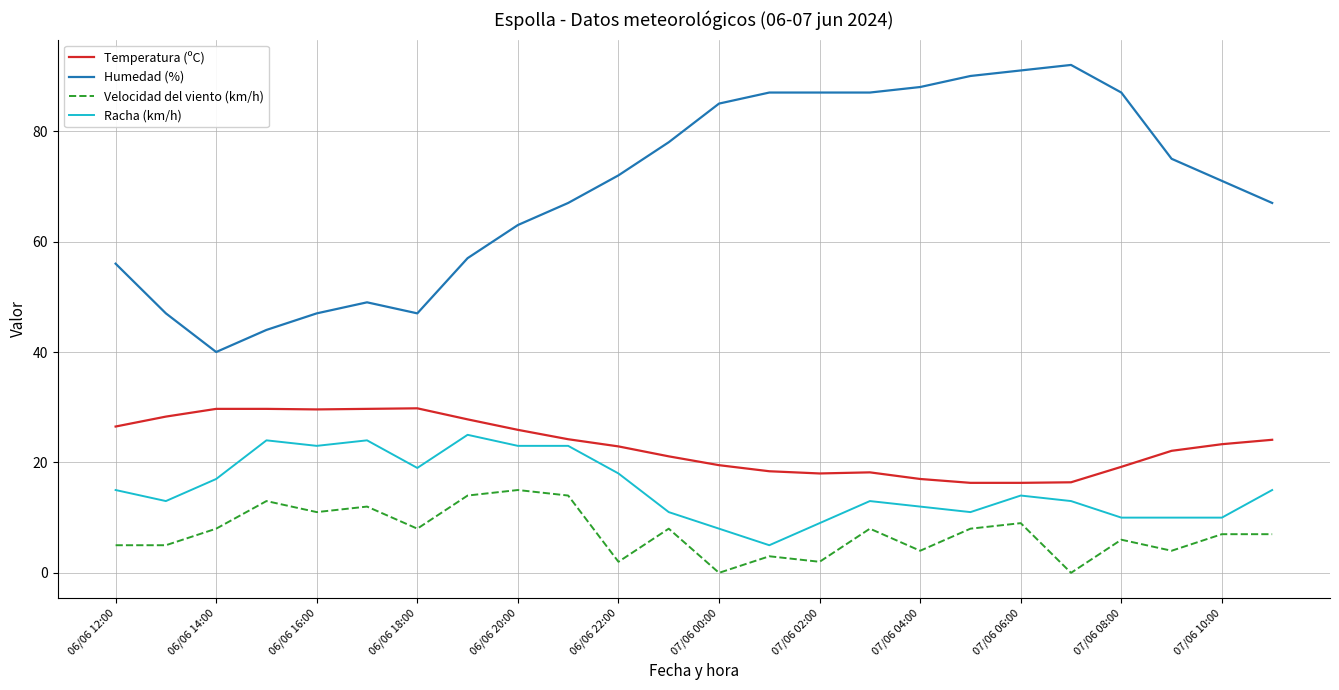

How many lines are shown in the chart?

4